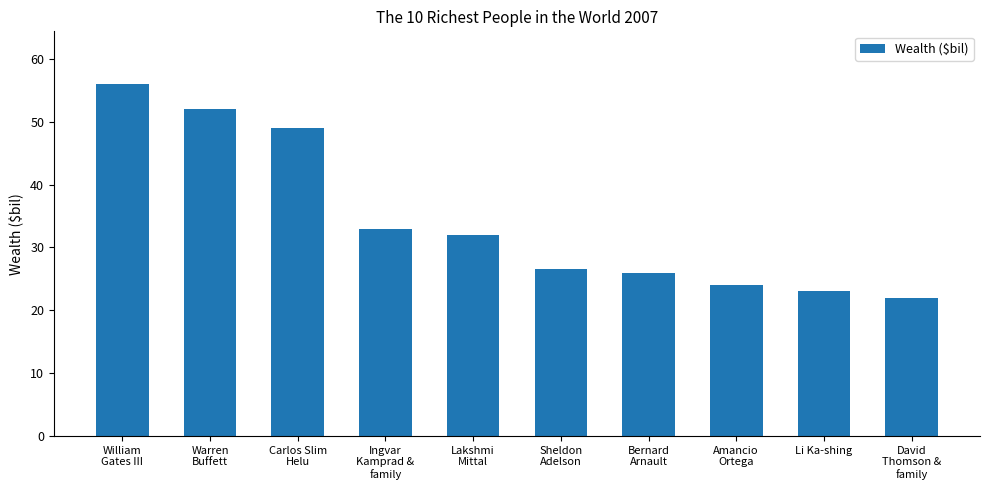

What is the label of the 6th bar from the left?

Sheldon
Adelson